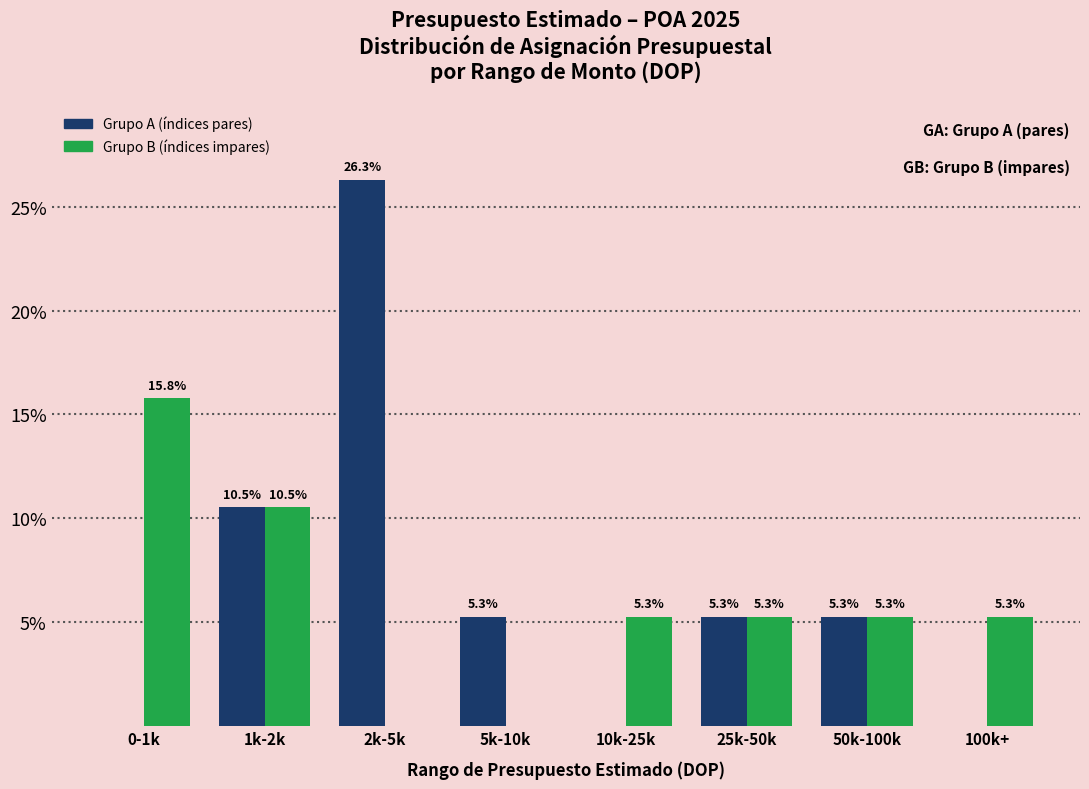

Reading left to right, extract all data points from this chart.

Grupo A (índices pares): 0-1k=0.0	1k-2k=10.5	2k-5k=26.3	5k-10k=5.3	10k-25k=0.0	25k-50k=5.3	50k-100k=5.3	100k+=0.0
Grupo B (índices impares): 0-1k=15.8	1k-2k=10.5	2k-5k=0.0	5k-10k=0.0	10k-25k=5.3	25k-50k=5.3	50k-100k=5.3	100k+=5.3